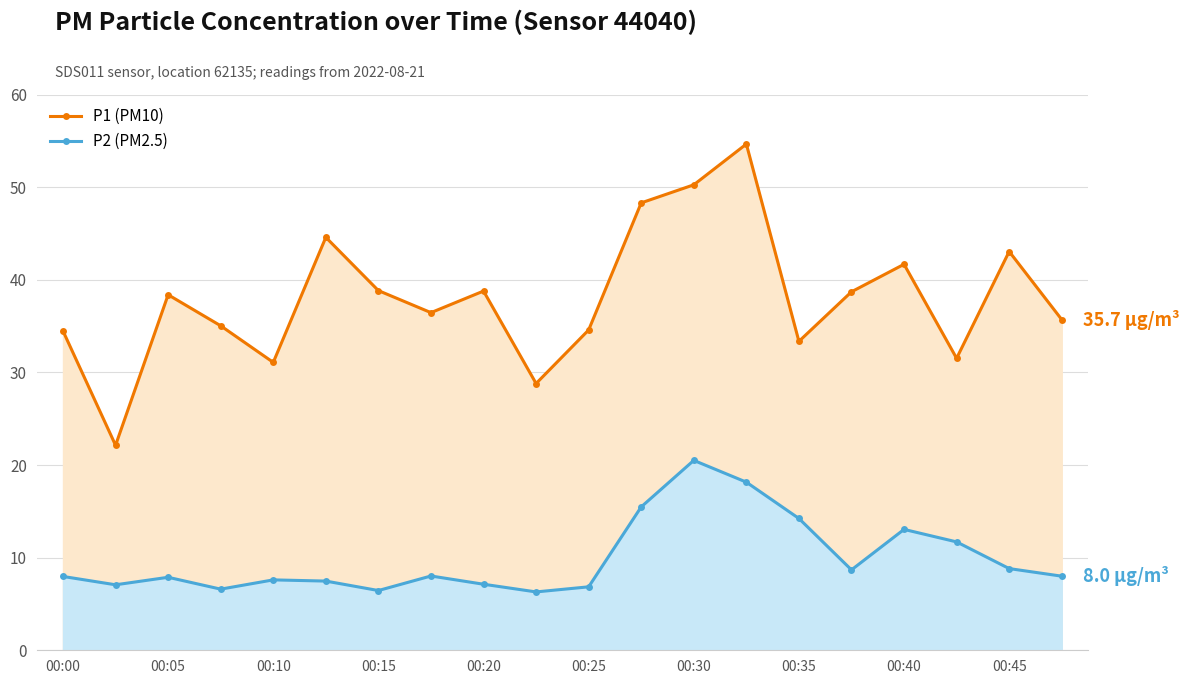

What is the maximum value shown in the chart?

54.6